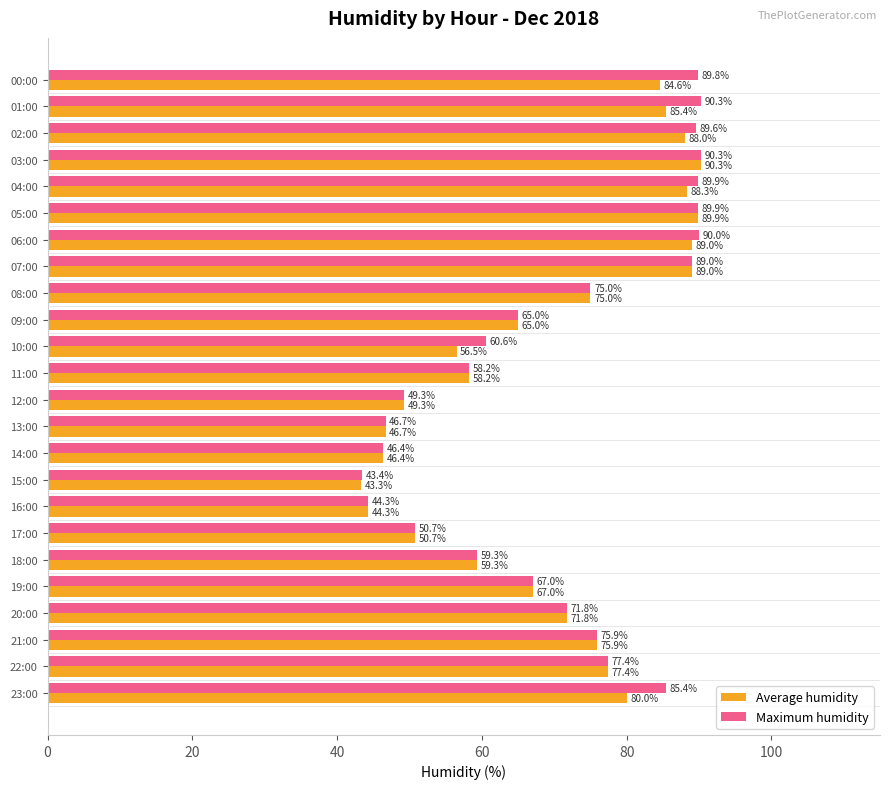

At which category is the sum across all series the highest?

03:00